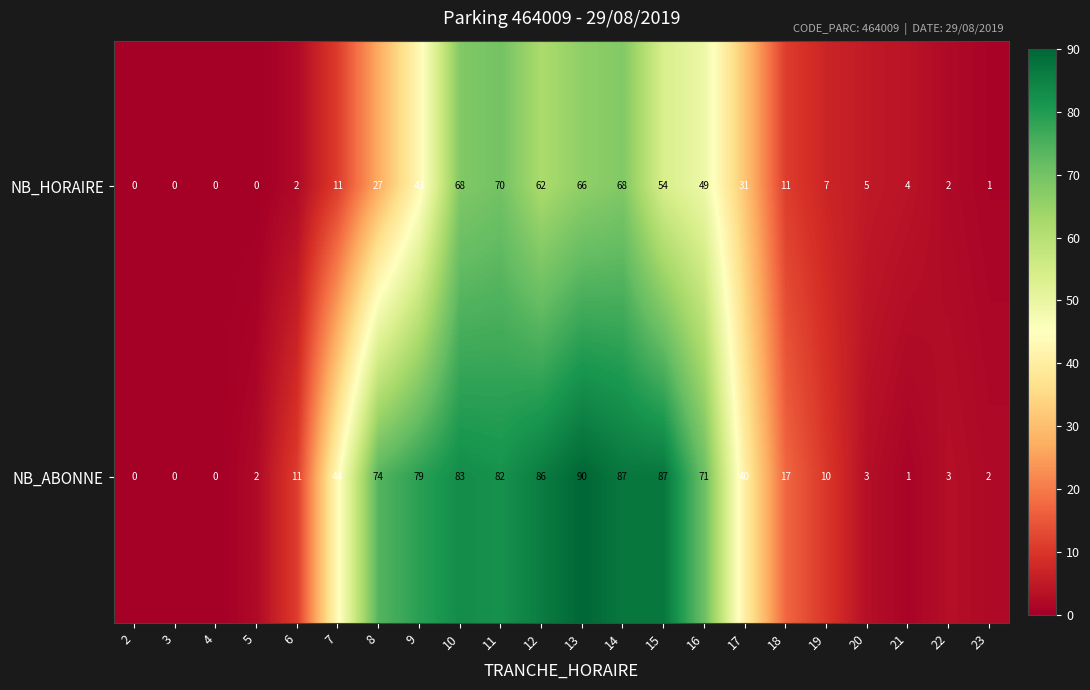

Between 9 and 15, which series saw the biggest shift?

NB_HORAIRE